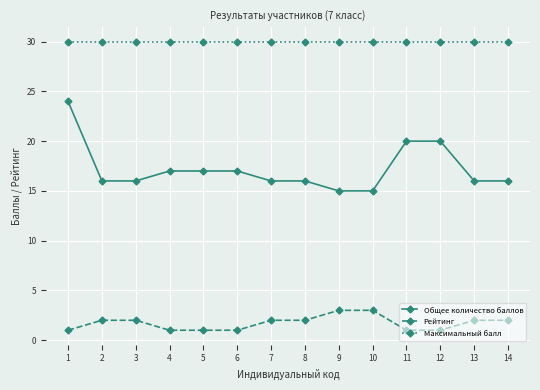

Rank the series at 8 from highest to lowest value.

Максимальный балл, Общее количество баллов, Рейтинг